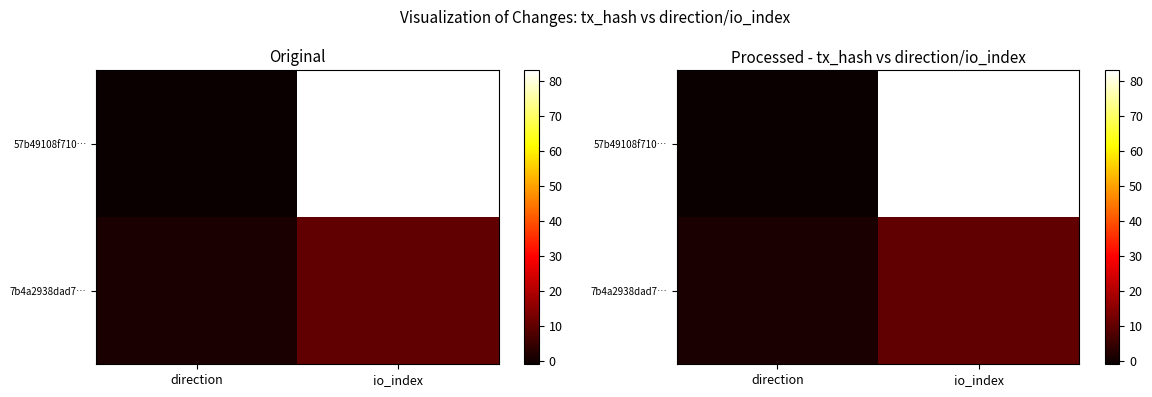

Count the number of data series in this chart.

2